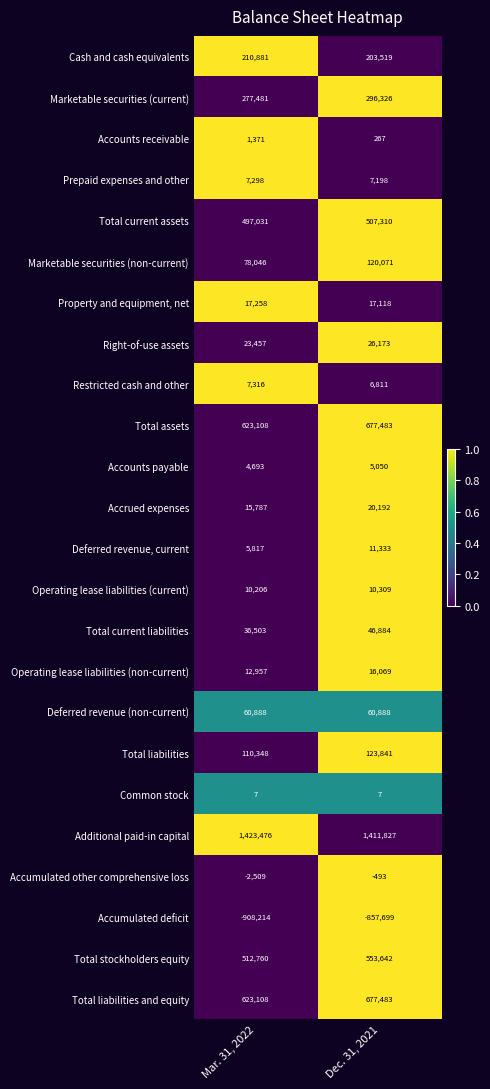

Where is Operating lease liabilities (current) nearest to the value 10257?

Mar. 31, 2022